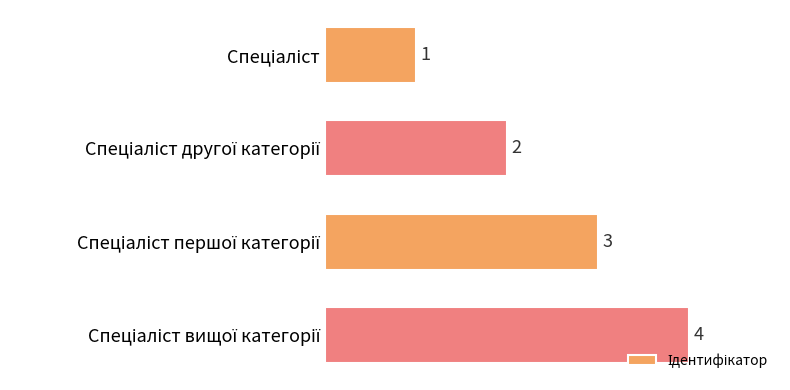

How many values are between 2 and 4?

3